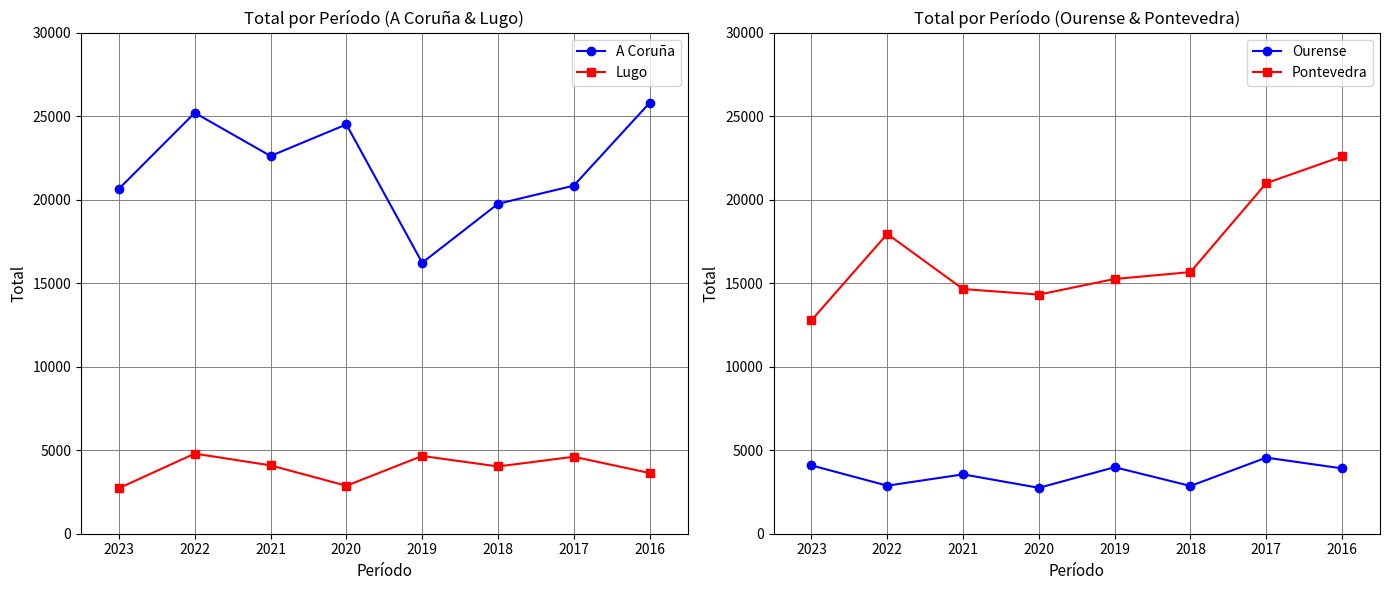

What is the sum of the Lugo values at 2023 and 2017?

7335